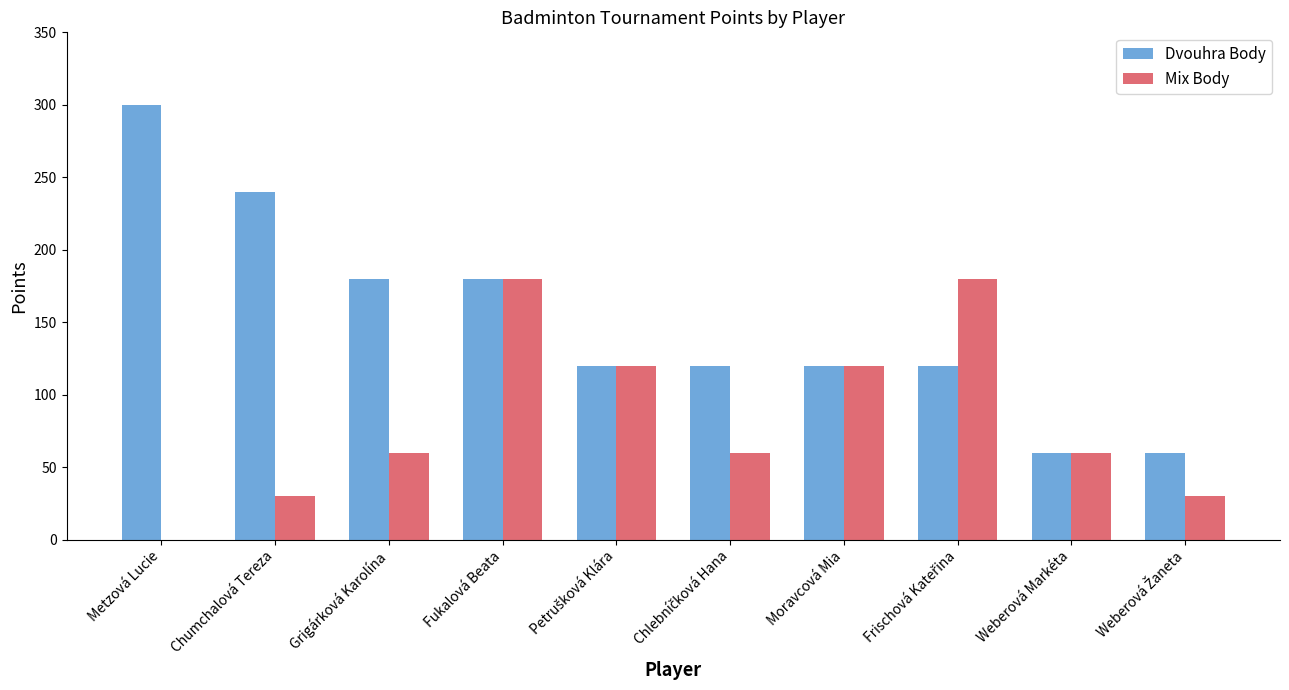

Is the value of Mix Body at Metzová Lucie greater than the value of Dvouhra Body at Moravcová Mia?

No